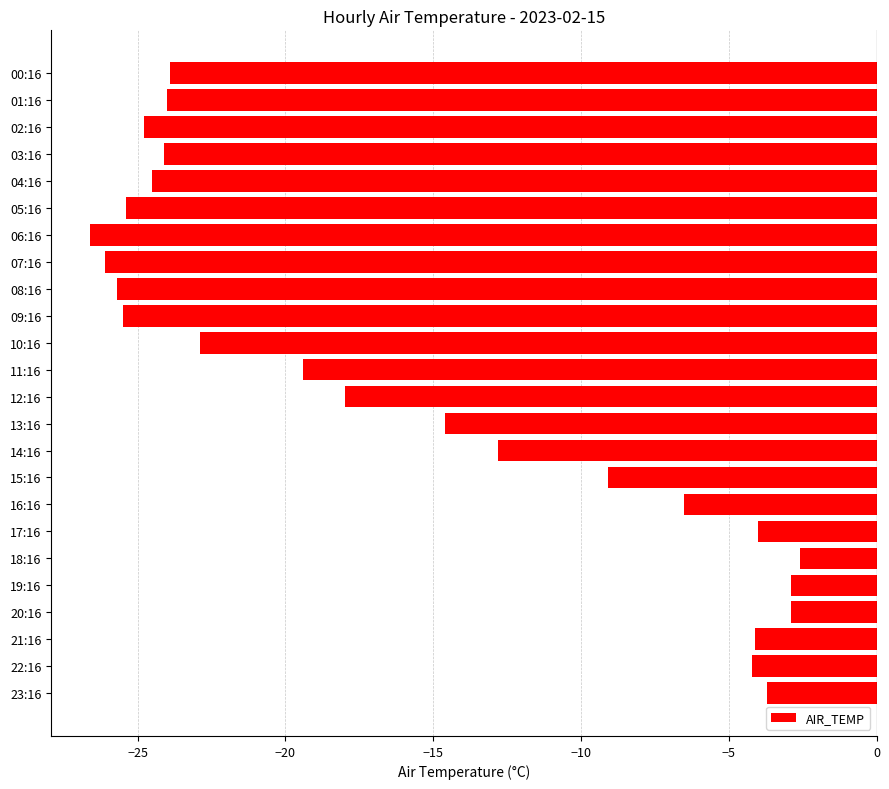

What value does the data have at 21:16?

-4.1